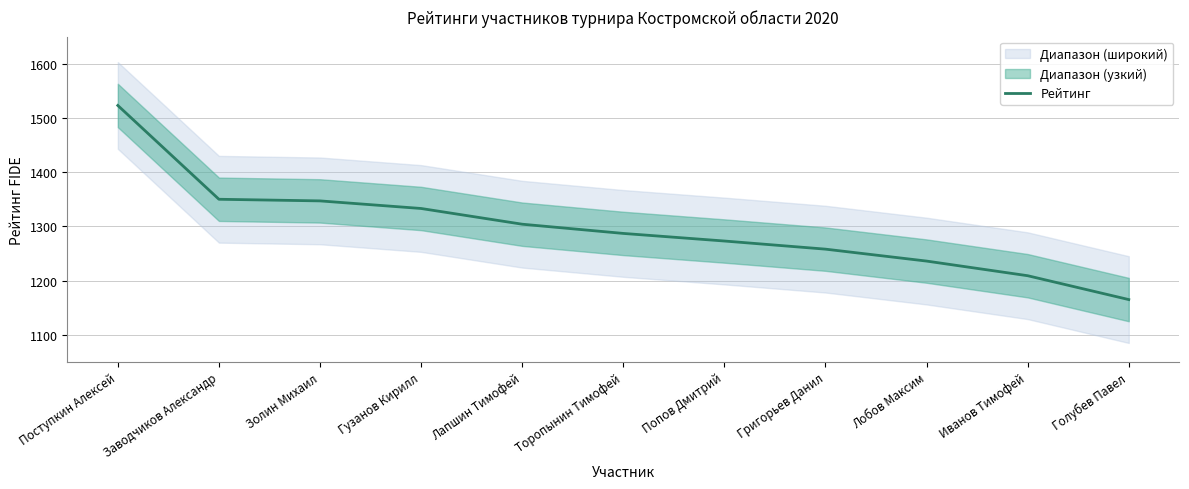

The value at Григорьев Данил is 1258. True or false?

True